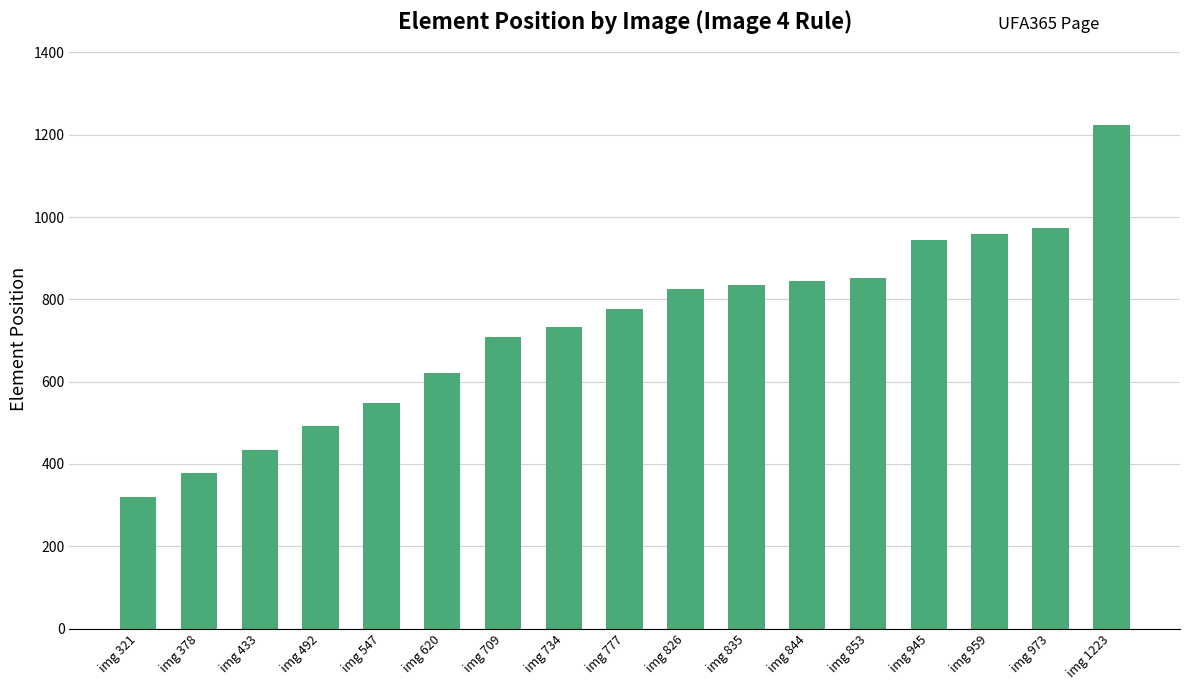

How many data points are less than 777?

8